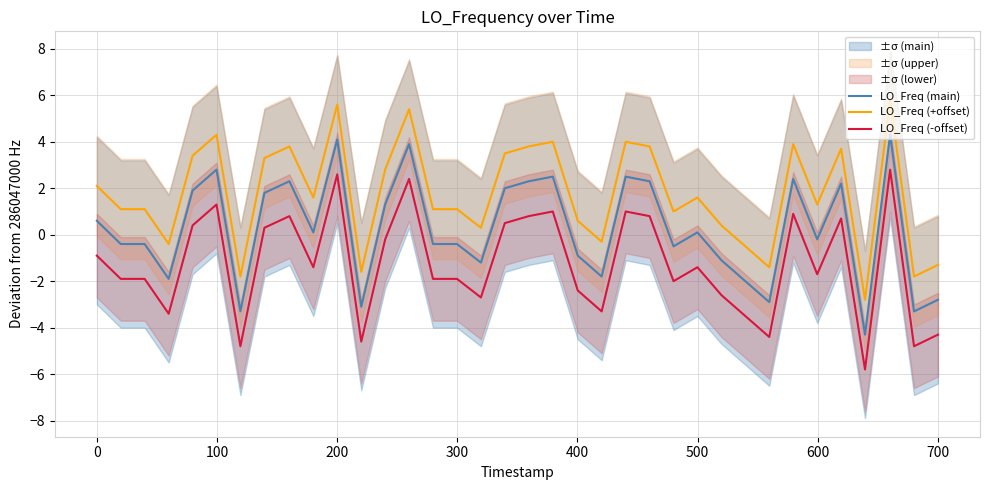

What is the maximum value for LO_Freq (+offset)?

5.8